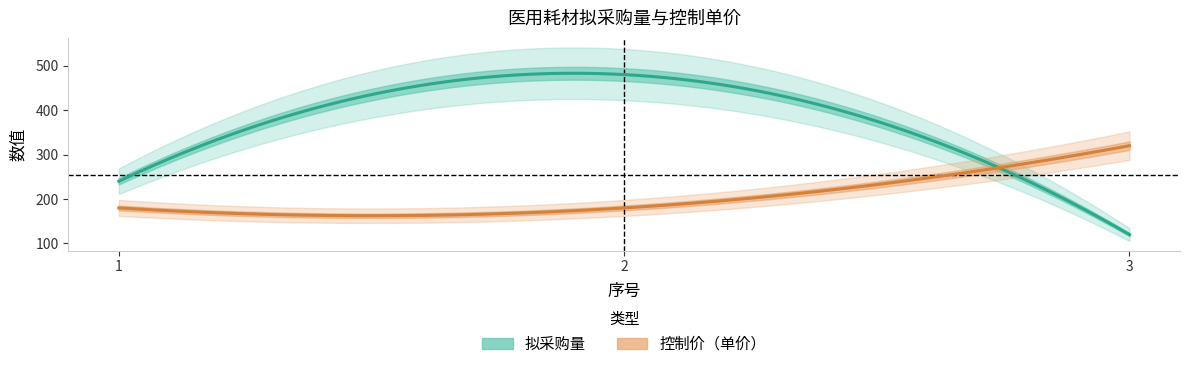

What is the value of the 拟采购量 point at the 2nd from the left?

480